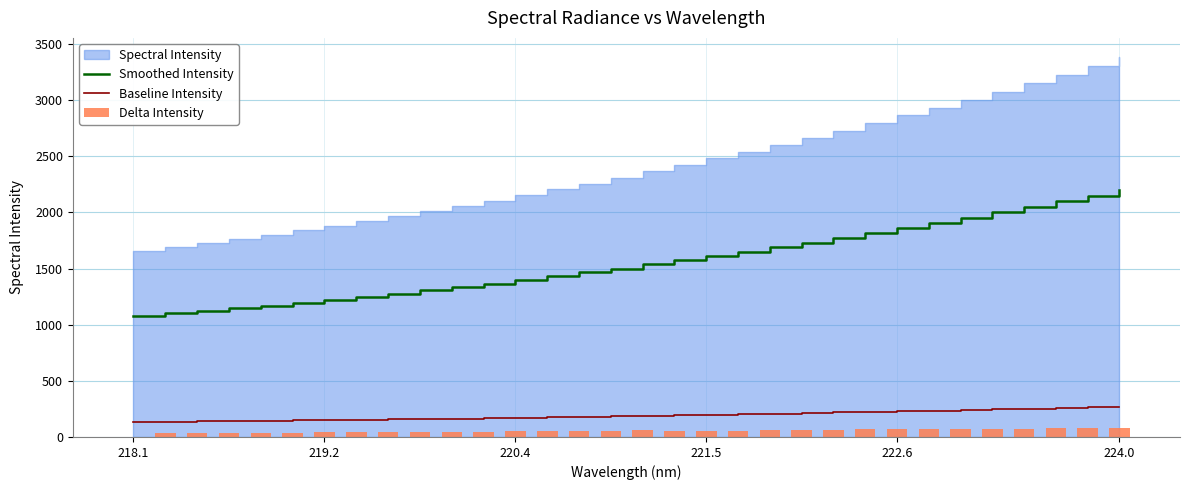

True or false: Baseline Intensity and Smoothed Intensity cross at least once.

False